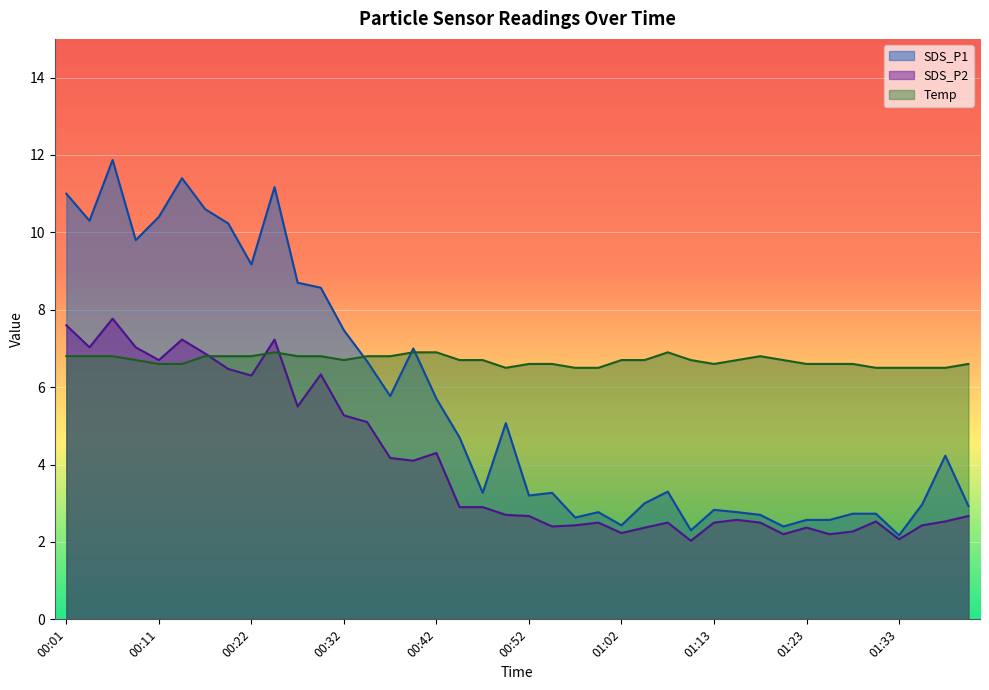

The value of SDS_P2 at 00:06 is 2.8. True or false?

False